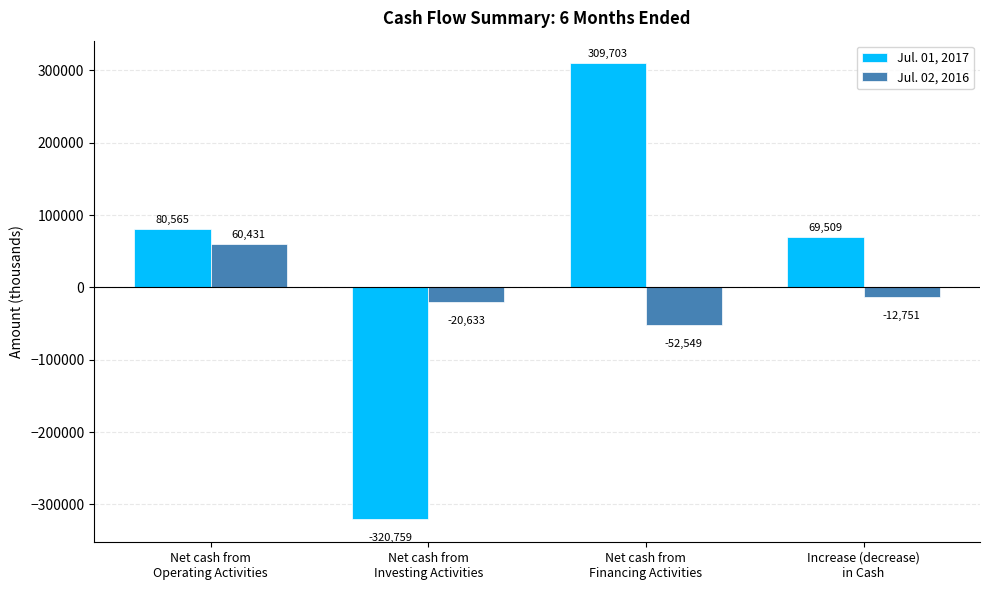

Reading left to right, transcribe all the data shown in this chart.

Jul. 01, 2017: Net cash from
Operating Activities=80565	Net cash from
Investing Activities=-320759	Net cash from
Financing Activities=309703	Increase (decrease)
in Cash=69509
Jul. 02, 2016: Net cash from
Operating Activities=60431	Net cash from
Investing Activities=-20633	Net cash from
Financing Activities=-52549	Increase (decrease)
in Cash=-12751